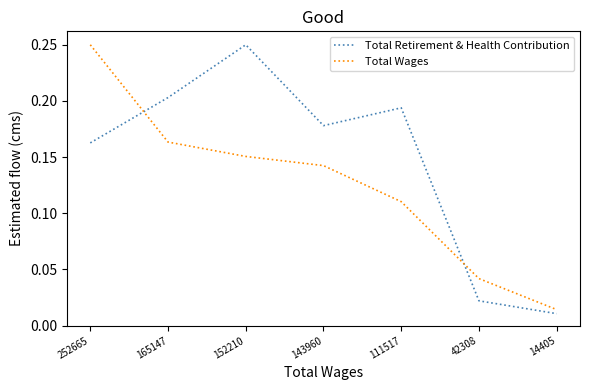

Where is Total Retirement & Health Contribution nearest to the value 0?

14405